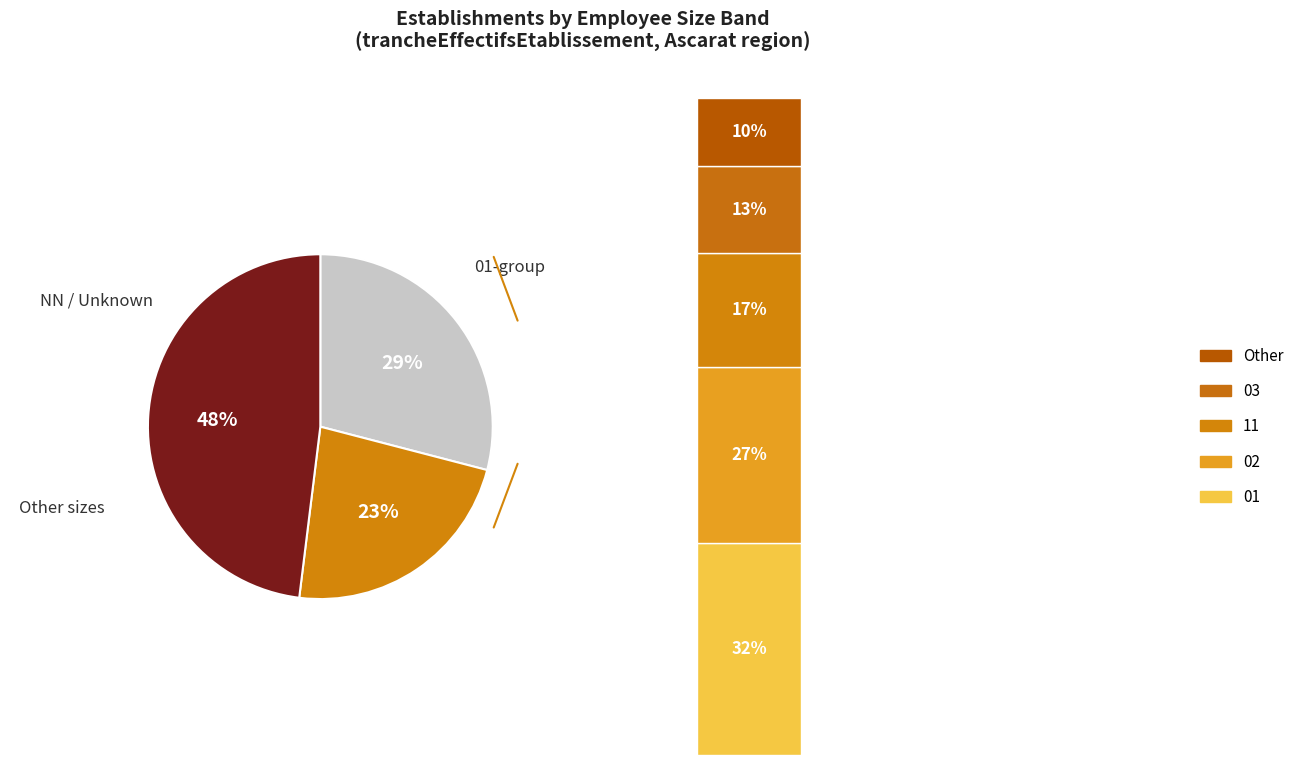

Rank the categories by value from highest to lowest.

NN, 01, 02, 11, 03, Other